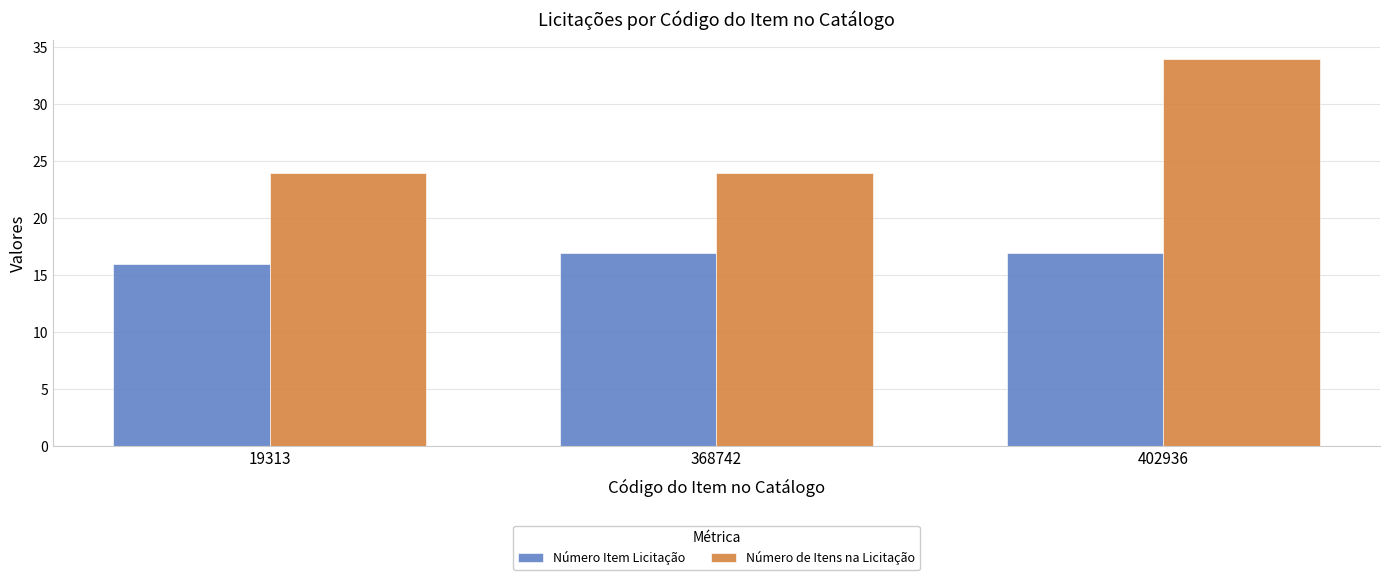

What is the sum of all Número de Itens na Licitação values?

82